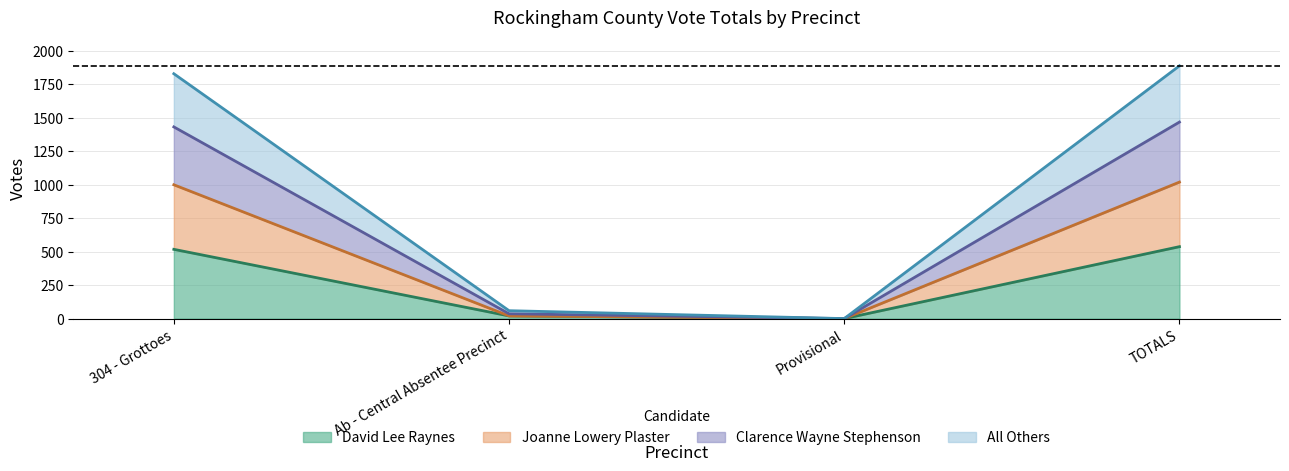

How many series are shown in this chart?

4